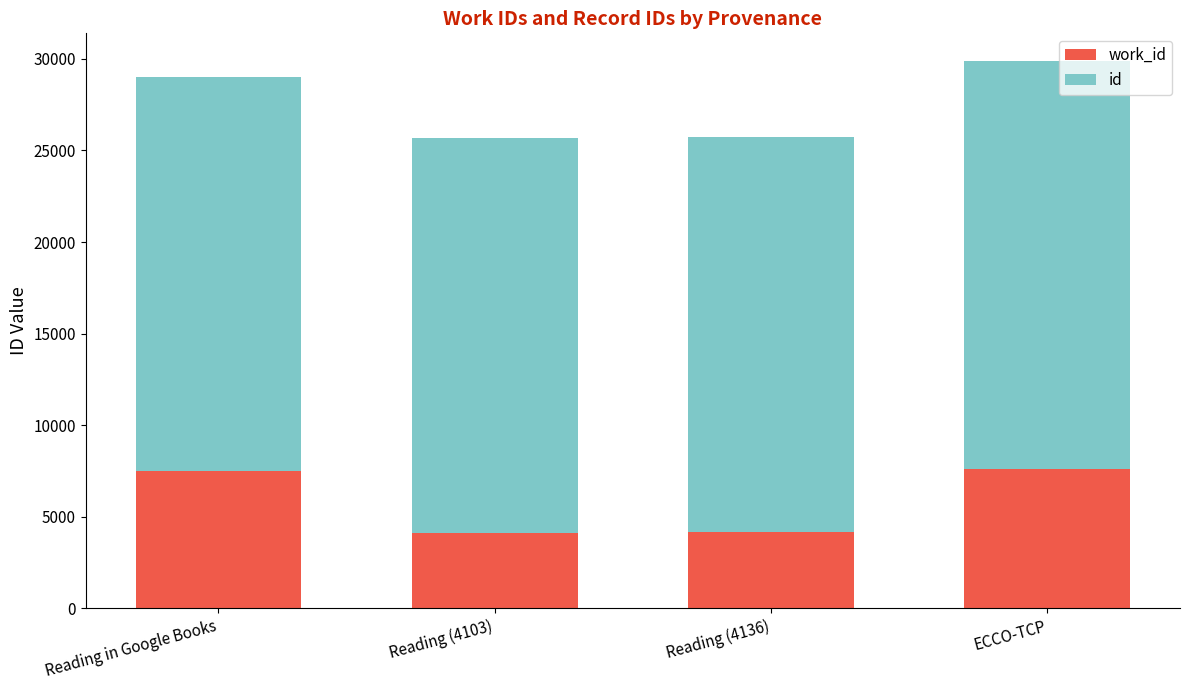

What is the difference between the maximum and minimum values in the id series?

776